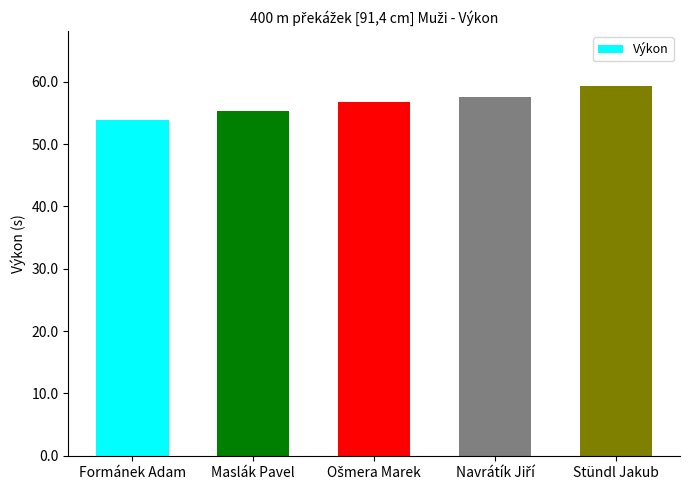

What is the value of the 4th bar from the left?

57.5